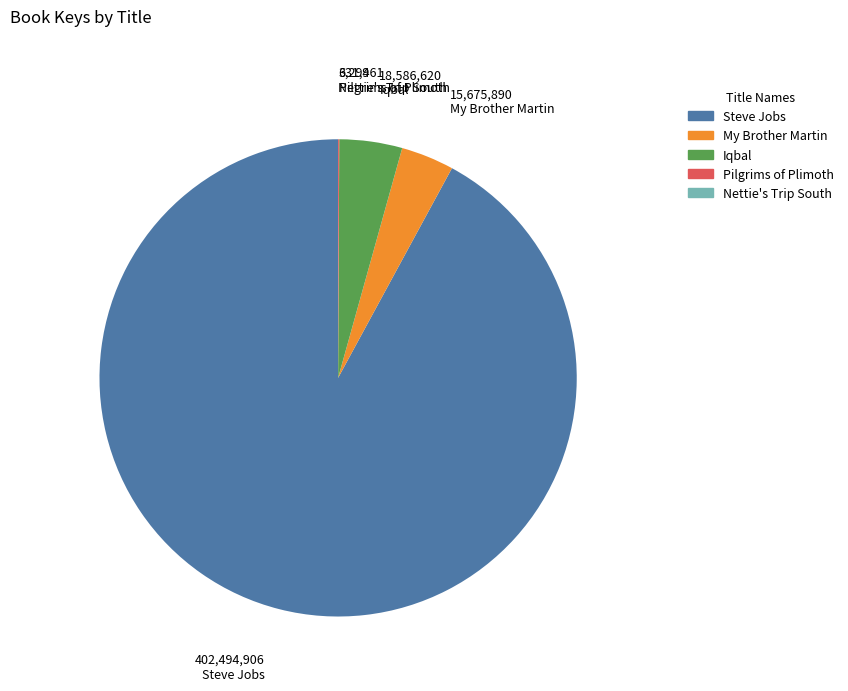

Which slice is the largest?

Steve Jobs